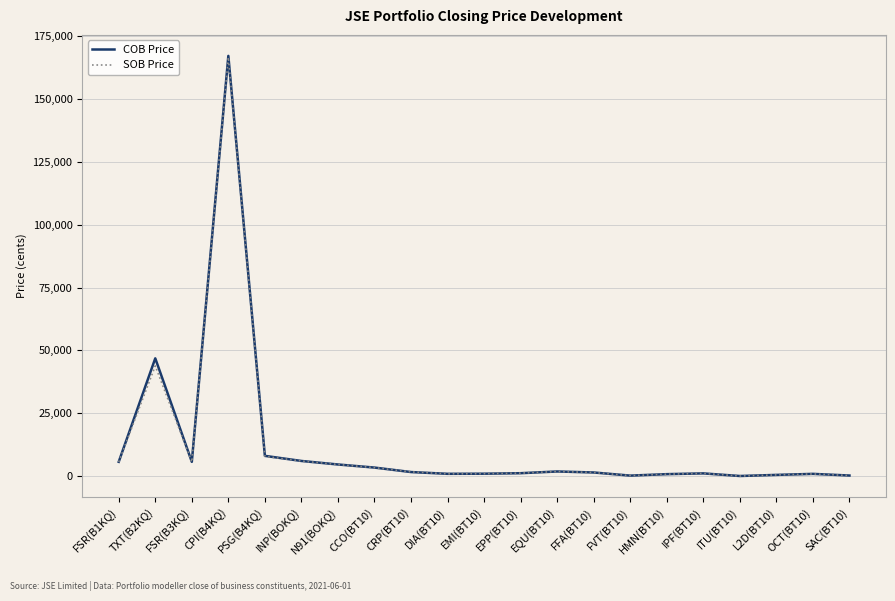

What is the total value across all series at EQU(BT10)?

3657